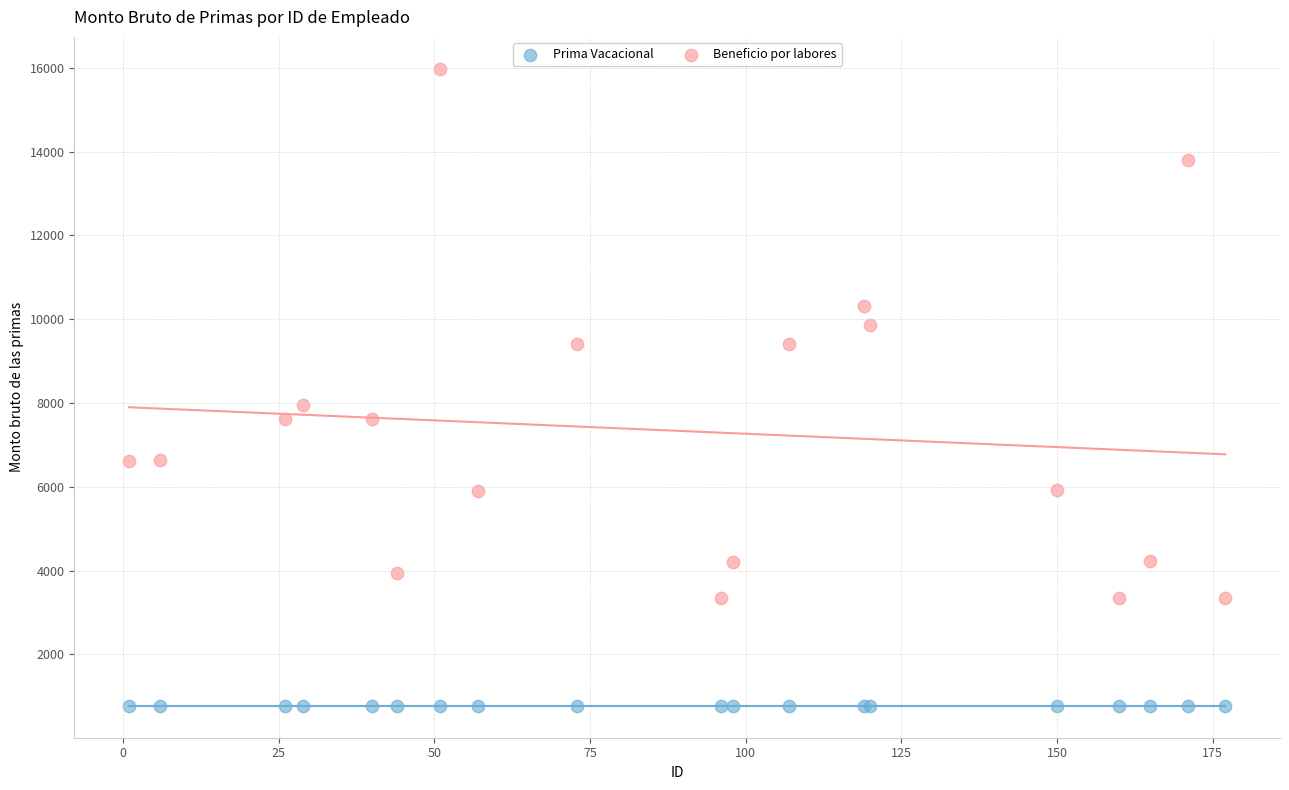

Which series contains the highest Y value?

Beneficio por labores